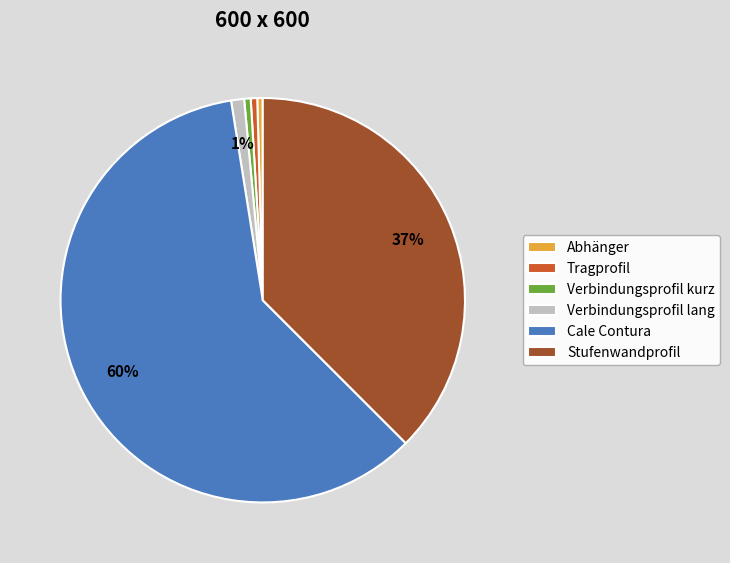

Is it true that Verbindungsprofil kurz is 9% of the pie?

False